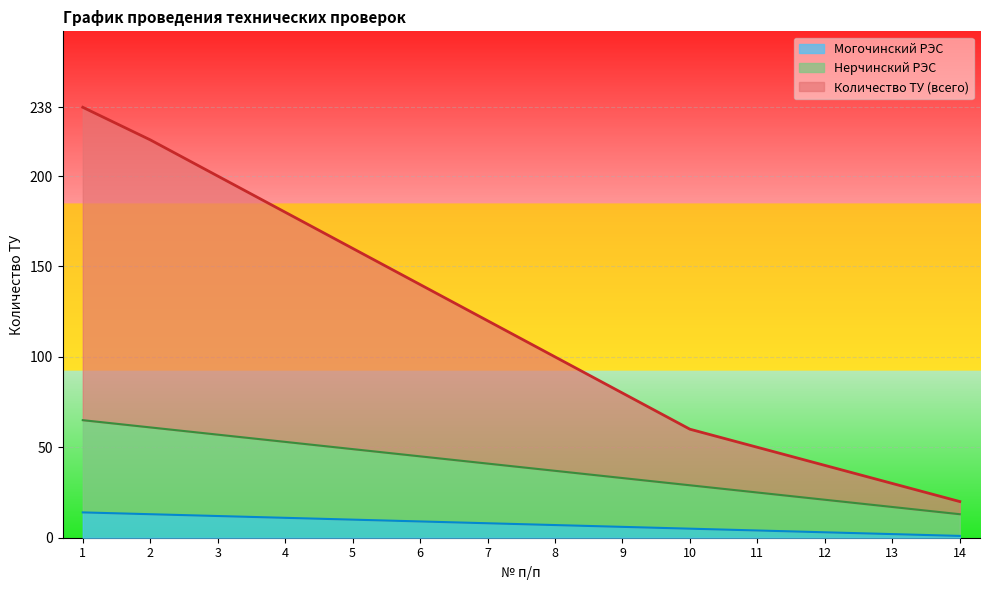

What is the total value across all series at 13?

30